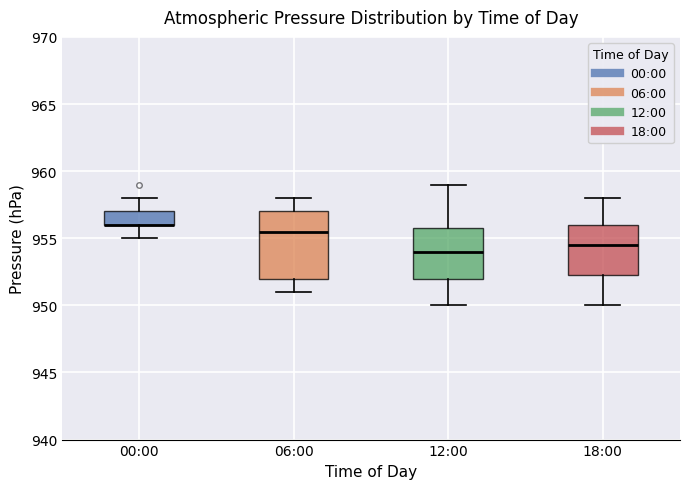

Where does the upper whisker of the box for 18:00 end on the y-axis? The values are not printed on the chart, so give them approximately, as read against the axis.

958.0